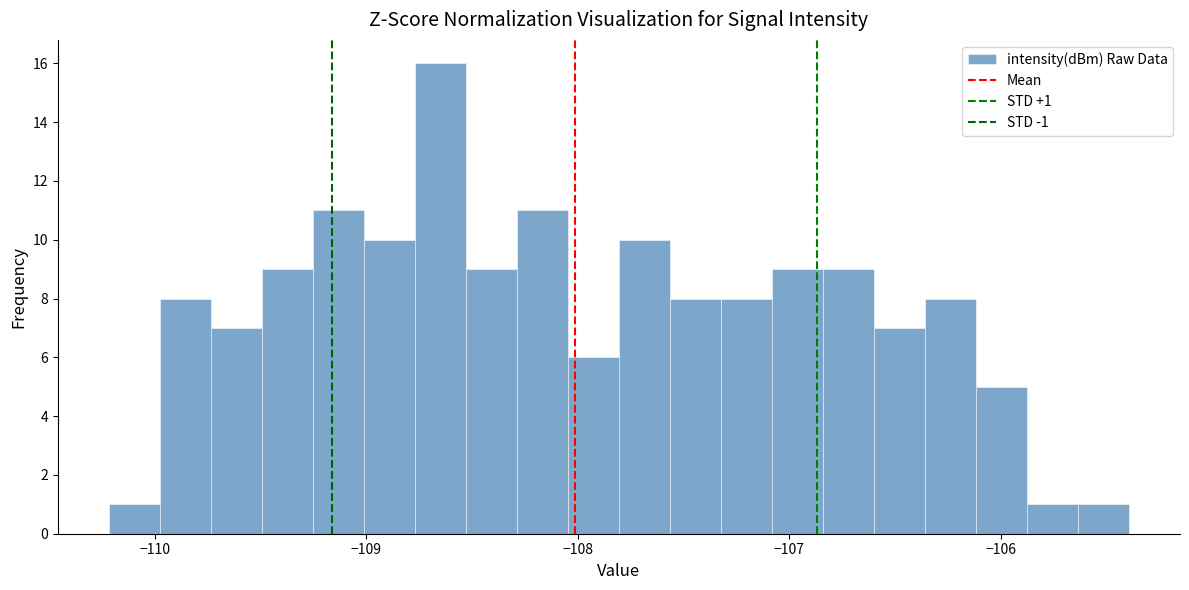

Read against the x-axis, roughly where is the centre of the tallest bar?

-108.6